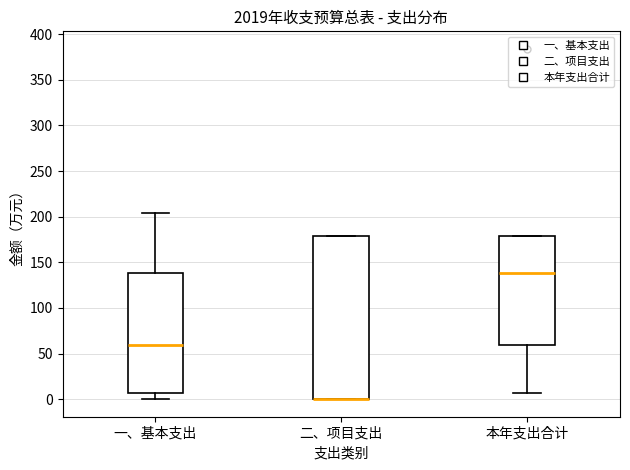

Where does the median line of the box for 本年支出合计 sit on the y-axis? The values are not printed on the chart, so give them approximately, as read against the axis.

140